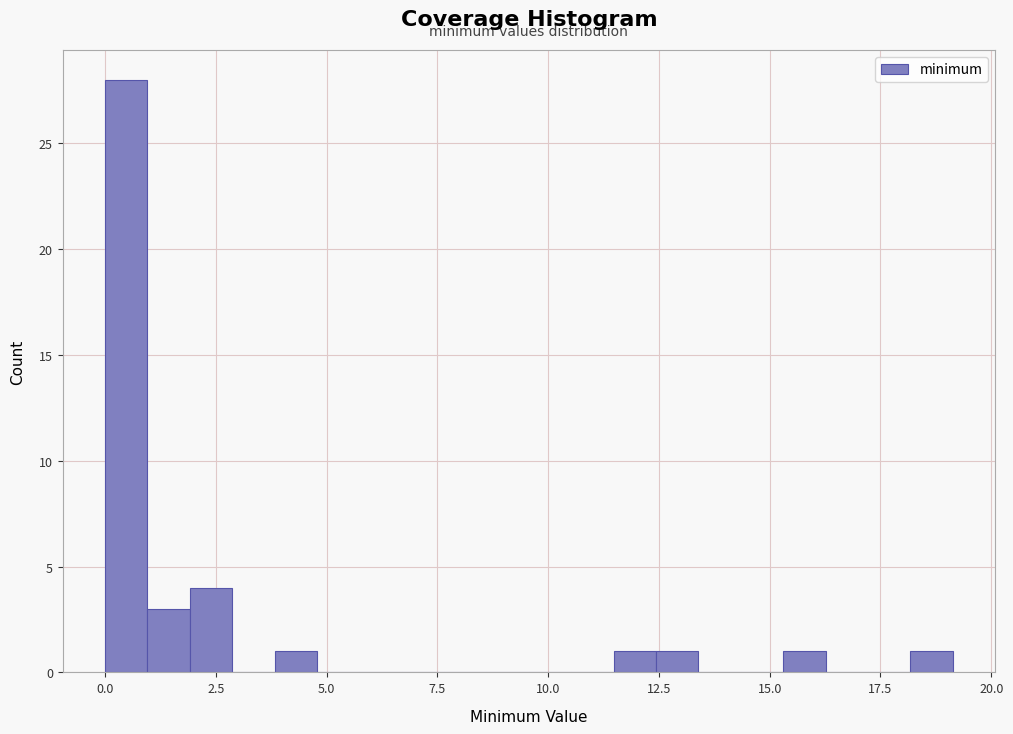

Read against the x-axis, roughly where is the centre of the tallest bar?

0.5